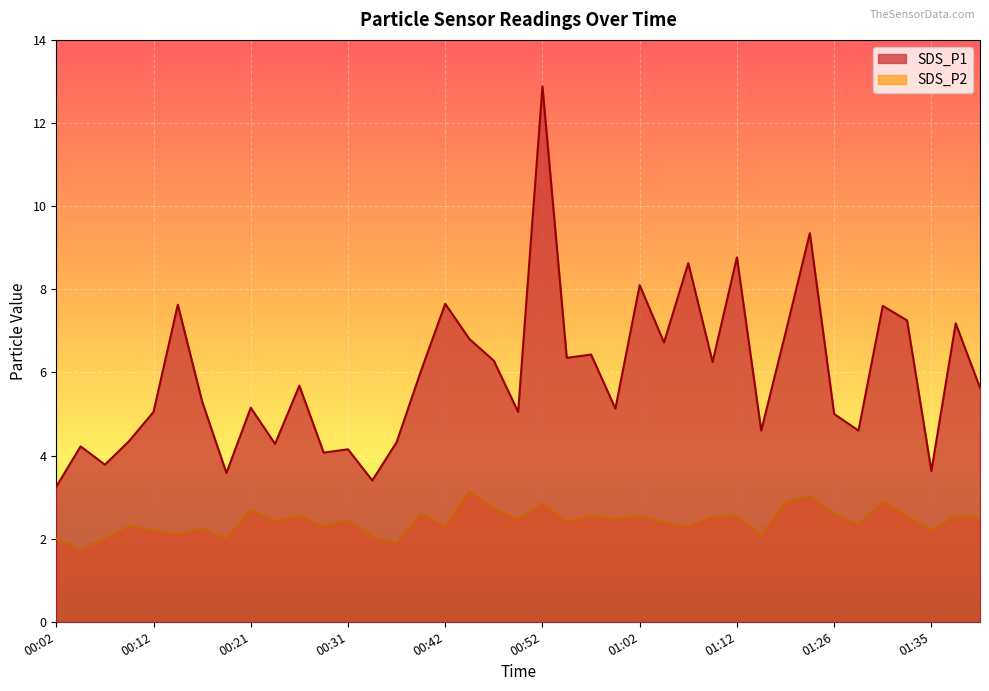

Reading left to right, extract all data points from this chart.

SDS_P1: 00:02=3.2	00:04=4.2	00:07=3.8	00:09=4.3	00:12=5.0	00:14=7.6	00:17=5.3	00:19=3.6	00:21=5.2	00:24=4.3	00:26=5.7	00:29=4.1	00:31=4.2	00:34=3.4	00:36=4.3	00:39=6.0	00:42=7.7	00:44=6.8	00:47=6.3	00:49=5.0	00:52=12.9	00:54=6.3	00:57=6.4	00:59=5.1	01:02=8.1	01:04=6.7	01:07=8.6	01:10=6.2	01:12=8.8	01:18=4.6	01:21=7.0	01:23=9.3	01:26=5.0	01:28=4.6	01:30=7.6	01:33=7.2	01:35=3.6	01:38=7.2	01:40=5.6
SDS_P2: 00:02=2.0	00:04=1.7	00:07=2.0	00:09=2.3	00:12=2.2	00:14=2.1	00:17=2.2	00:19=2.0	00:21=2.7	00:24=2.4	00:26=2.5	00:29=2.3	00:31=2.5	00:34=2.0	00:36=1.9	00:39=2.6	00:42=2.3	00:44=3.1	00:47=2.7	00:49=2.5	00:52=2.9	00:54=2.4	00:57=2.5	00:59=2.5	01:02=2.5	01:04=2.4	01:07=2.3	01:10=2.5	01:12=2.5	01:18=2.1	01:21=2.9	01:23=3.0	01:26=2.6	01:28=2.4	01:30=2.9	01:33=2.5	01:35=2.2	01:38=2.5	01:40=2.5